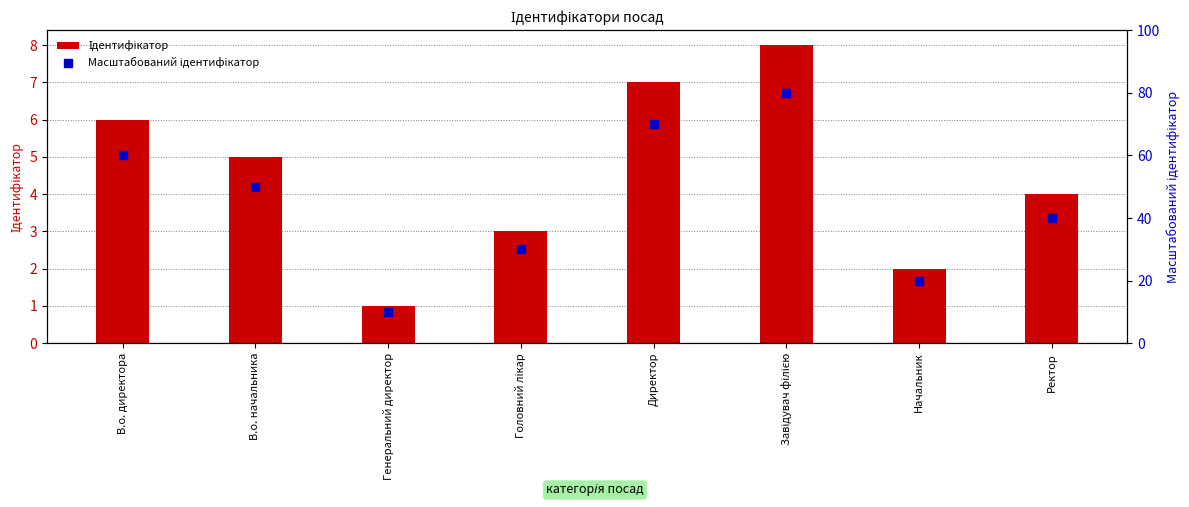

Which series reaches the minimum Y coordinate?

Ідентифікатор